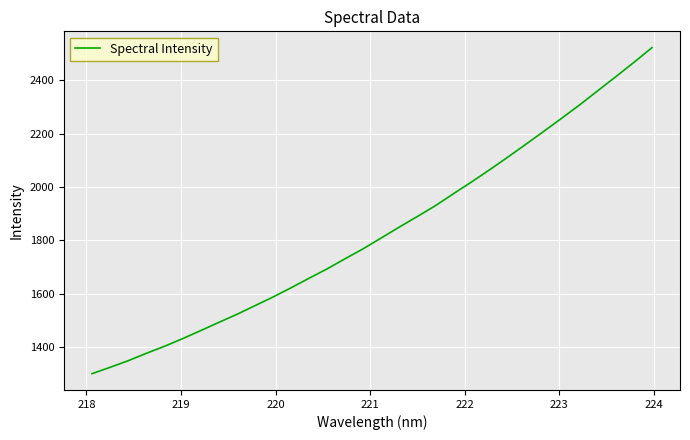

True or false: the data has more than 2 interior local peaks.

False